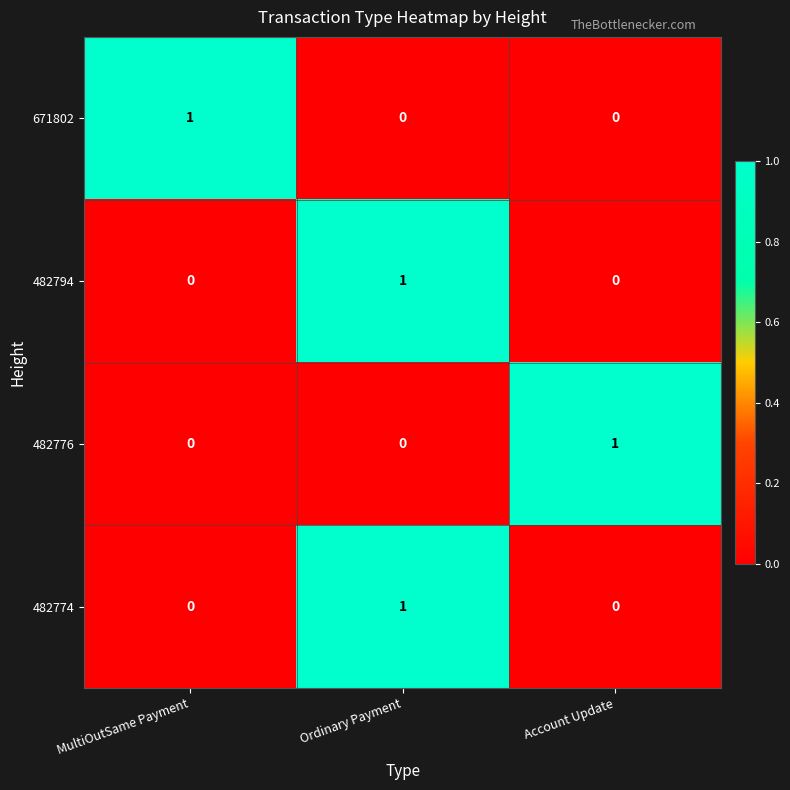

Reading left to right, list all the values displayed in this chart.

671802: MultiOutSame Payment=1	Ordinary Payment=0	Account Update=0
482794: MultiOutSame Payment=0	Ordinary Payment=1	Account Update=0
482776: MultiOutSame Payment=0	Ordinary Payment=0	Account Update=1
482774: MultiOutSame Payment=0	Ordinary Payment=1	Account Update=0